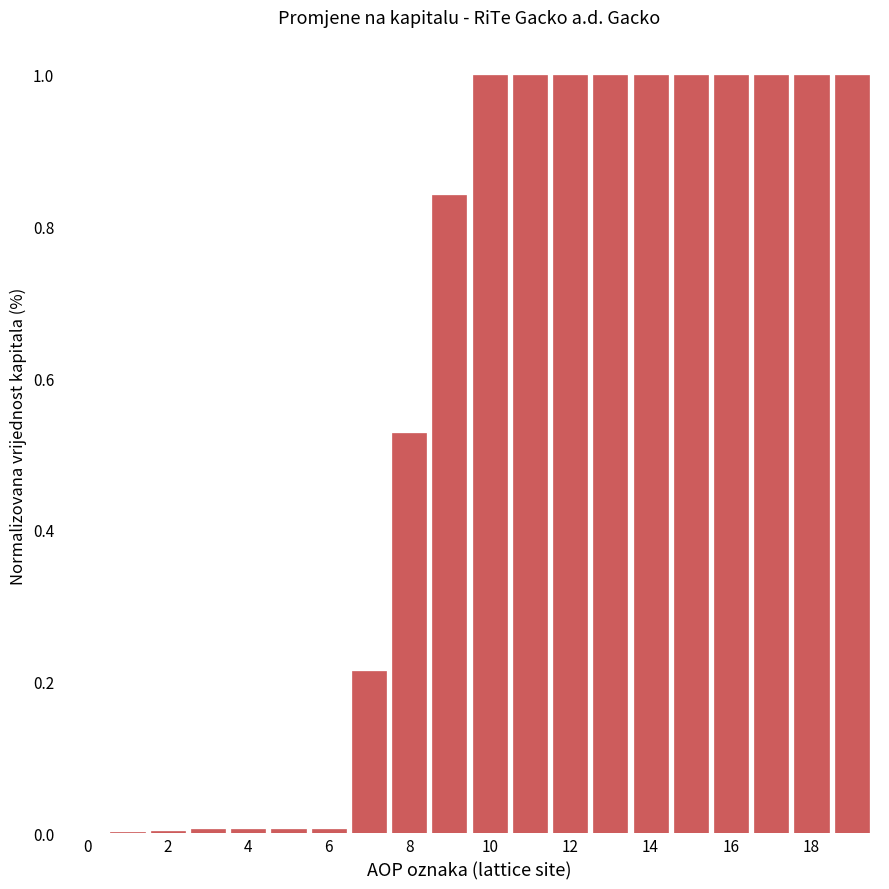

How many data points does each series have?

20